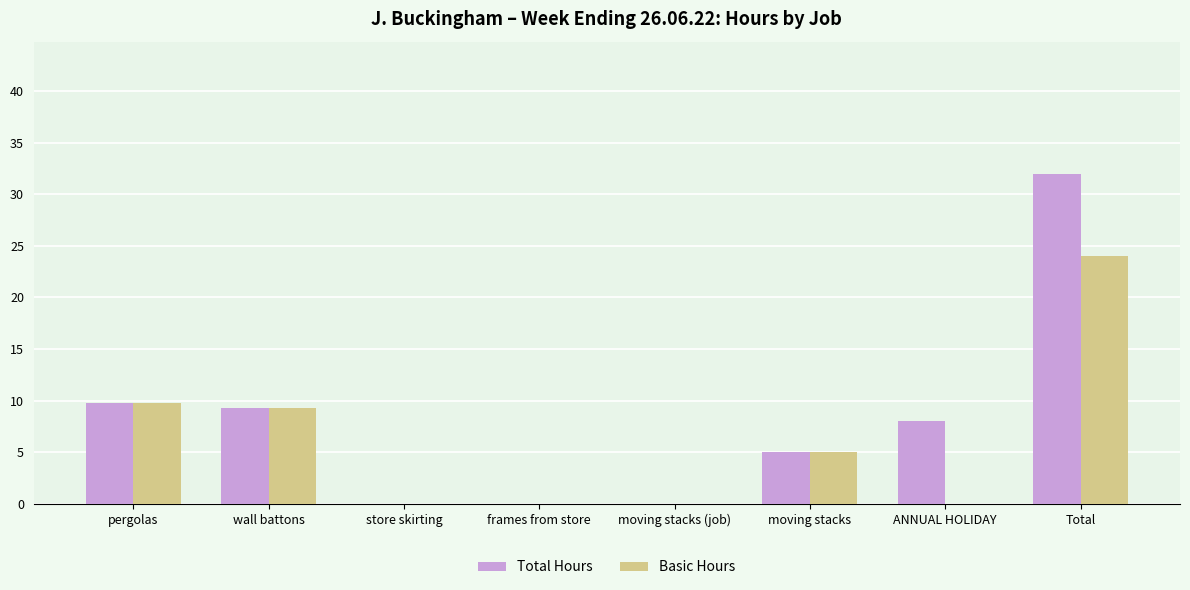

Are the bars grouped side by side (vs. stacked)?

Yes